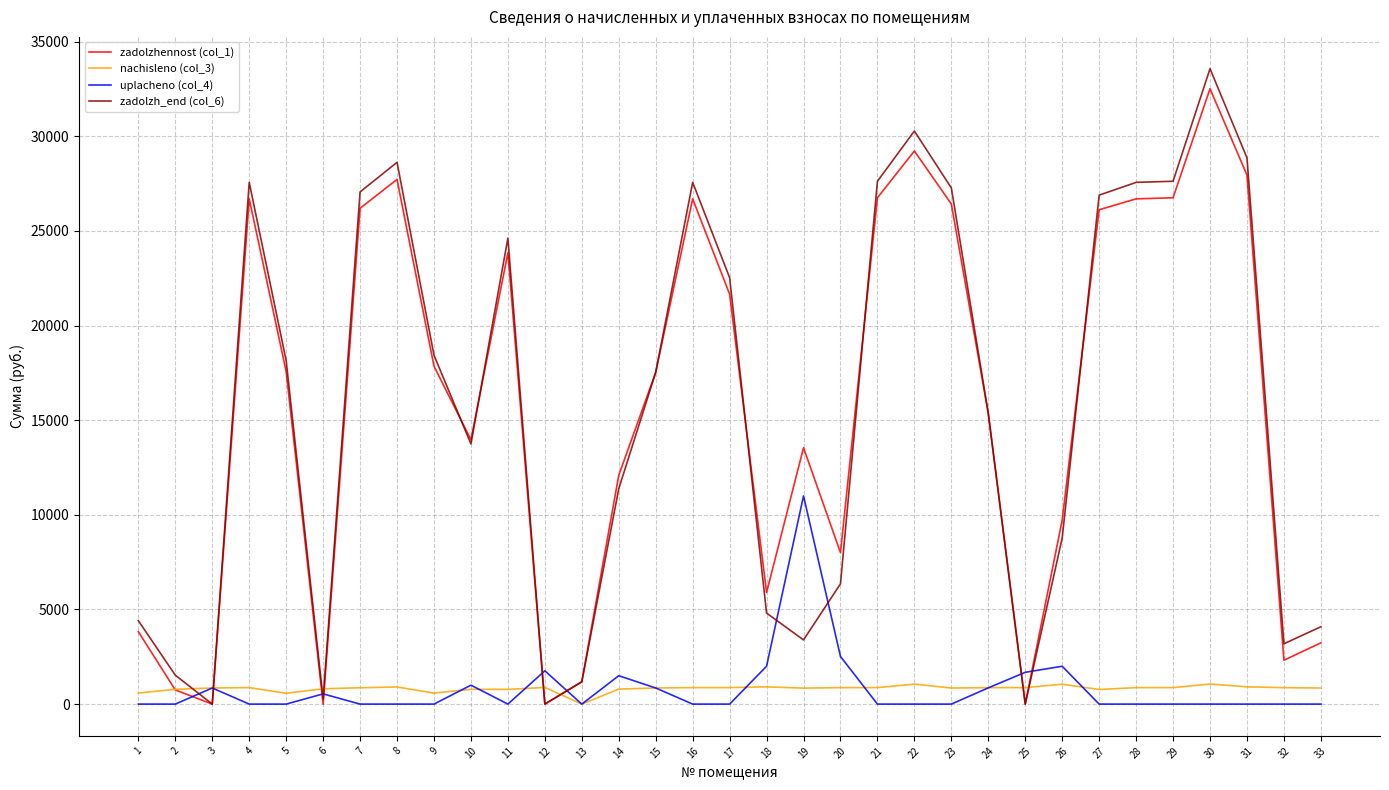

What is the total value across all series at 3?

1702.8